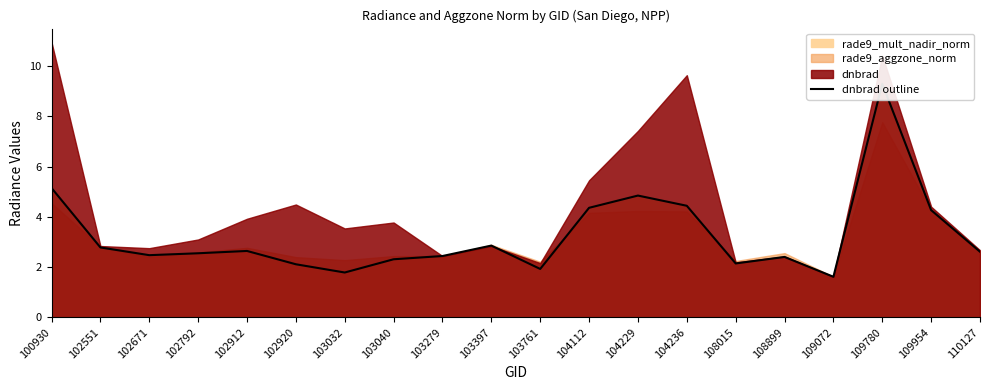

Does the chart display data point markers on the line(s)?

No